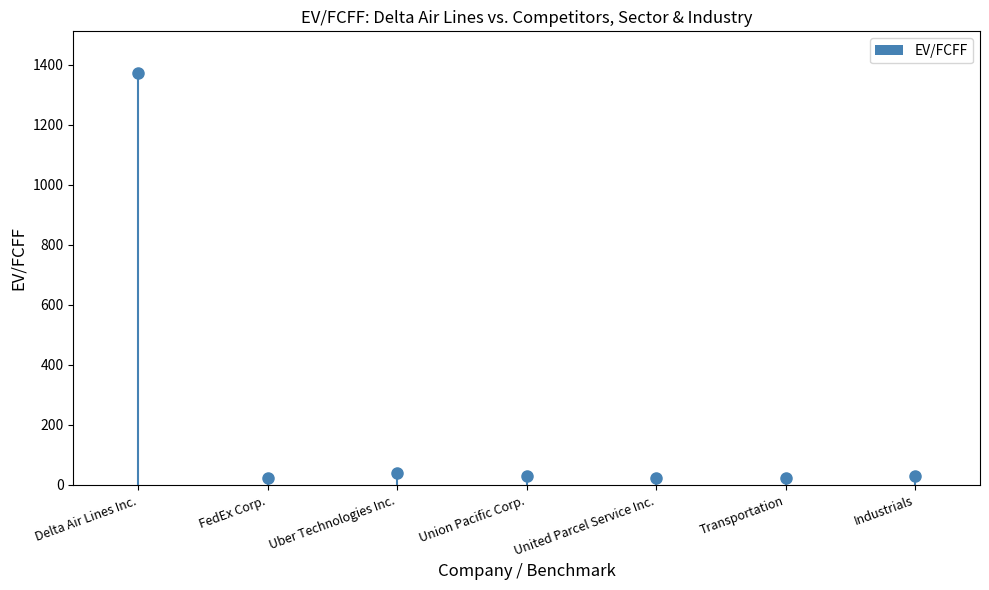

What is the sum of all values?

1548.1